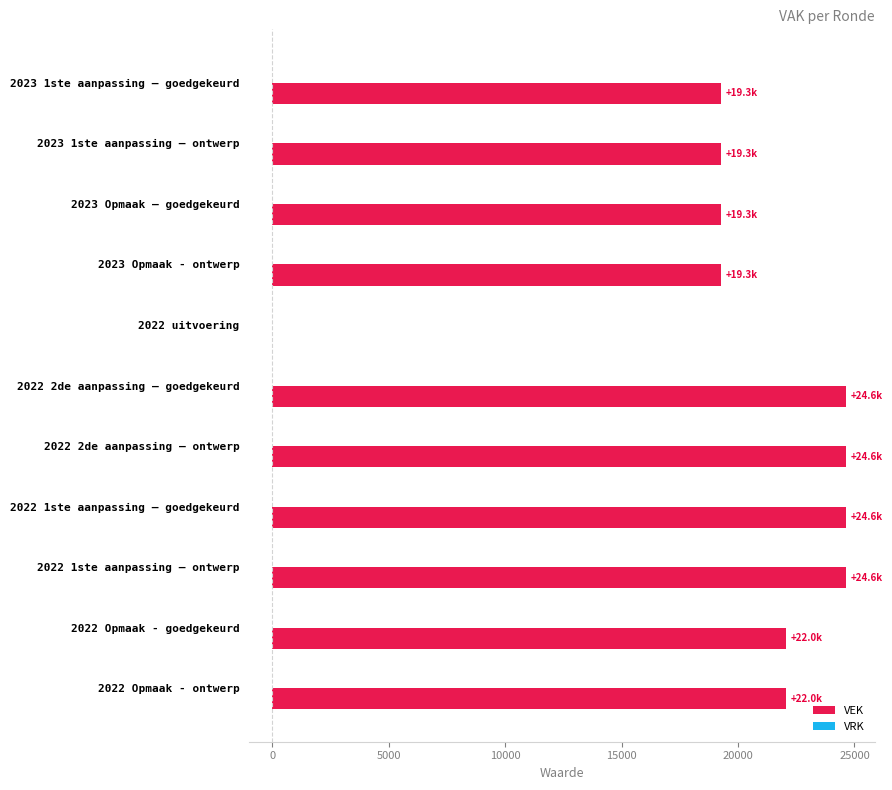

Reading top to bottom, what are all the values shown in this chart?

2023 1ste aanpassing – goedgekeurd=19279	2023 1ste aanpassing – ontwerp=19279	2023 Opmaak – goedgekeurd=19279	2023 Opmaak - ontwerp=19279	2022 uitvoering=0	2022 2de aanpassing – goedgekeurd=24637	2022 2de aanpassing – ontwerp=24637	2022 1ste aanpassing – goedgekeurd=24637	2022 1ste aanpassing – ontwerp=24637	2022 Opmaak - goedgekeurd=22040	2022 Opmaak - ontwerp=22040